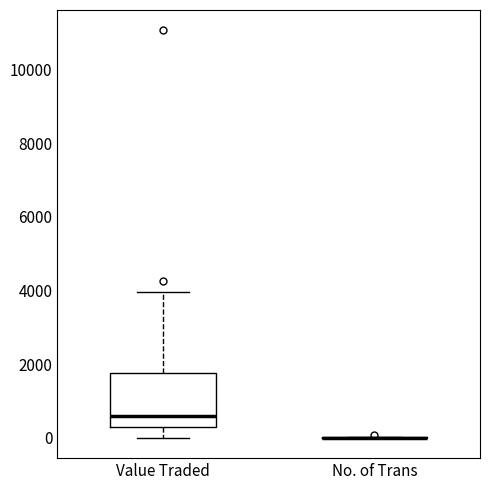

Reading left to right, transcribe this box plot: for each box, give where its median line is, the range the box spans, and where its two whiskers end, as read against the y-axis. The values are not printed on the chart, so give them approximately, as read against the axis.

Value Traded: median 600, box 200 to 1800, whiskers 0 to 4000
No. of Trans: box collapsed to a line at 0, whiskers 0 to 0